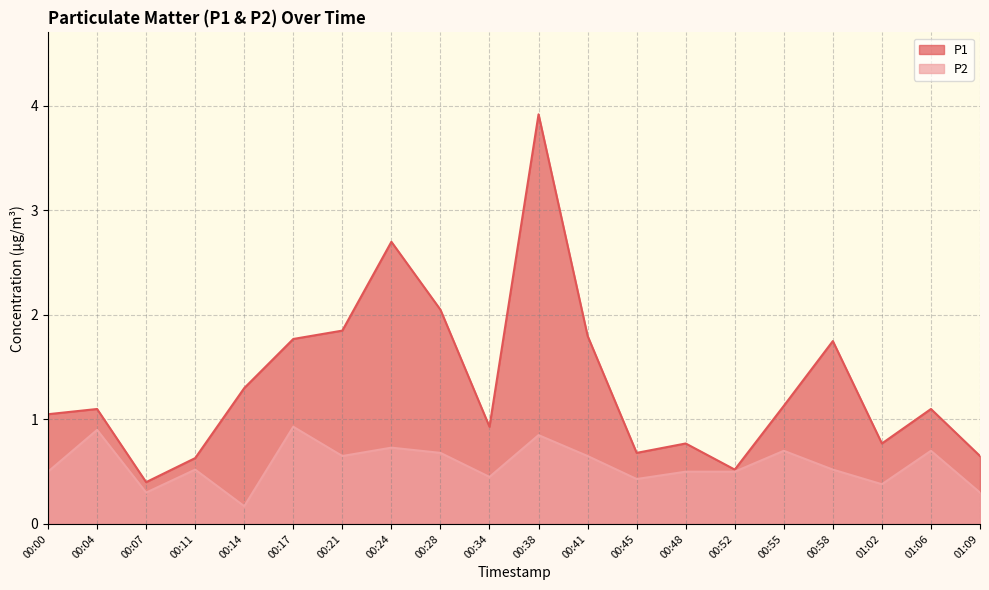

What is the value of the P2 point at the 2nd from the left?

0.9